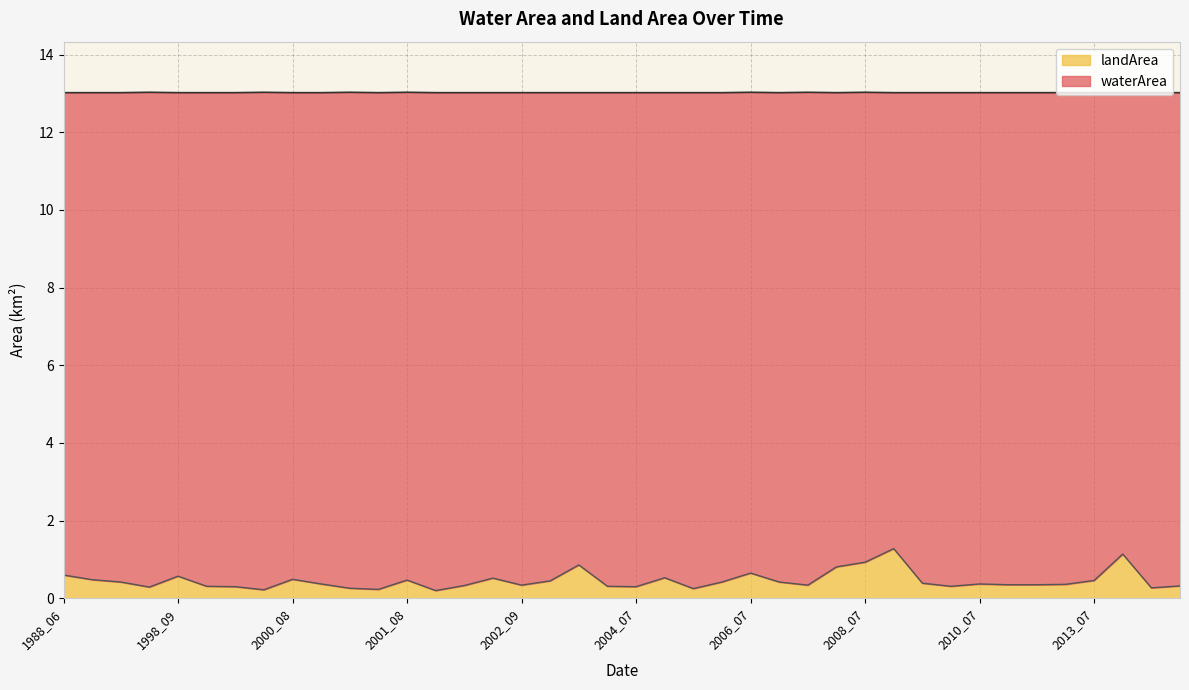

What is the minimum value shown in the chart?

0.2